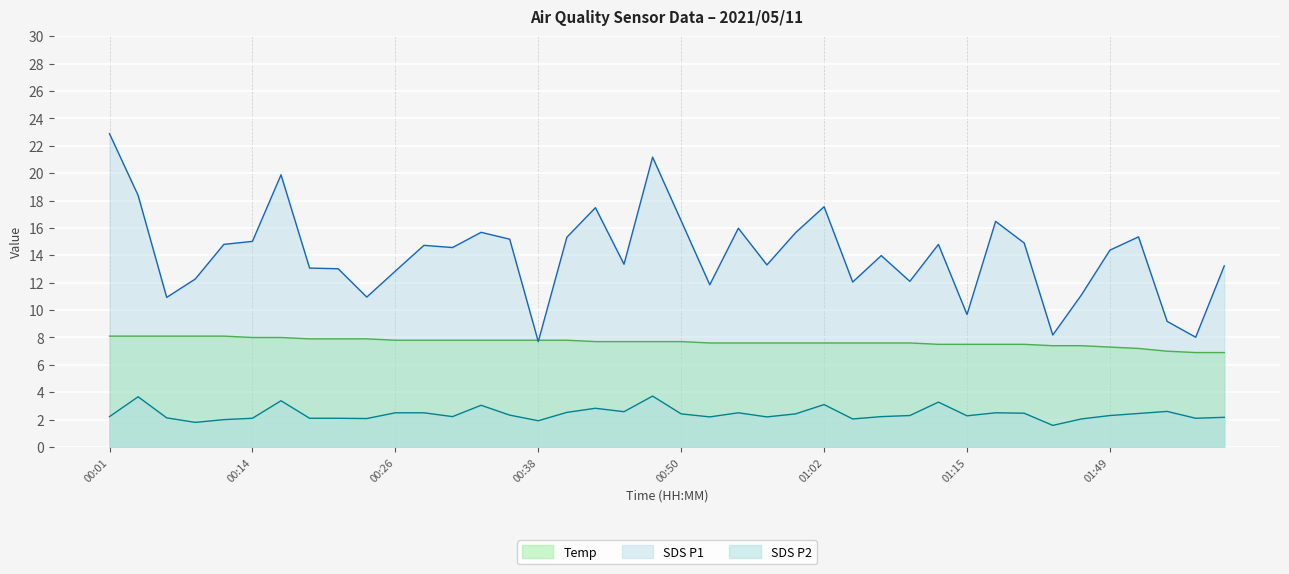

Which label corresponds to the smallest value in the chart?

01:25